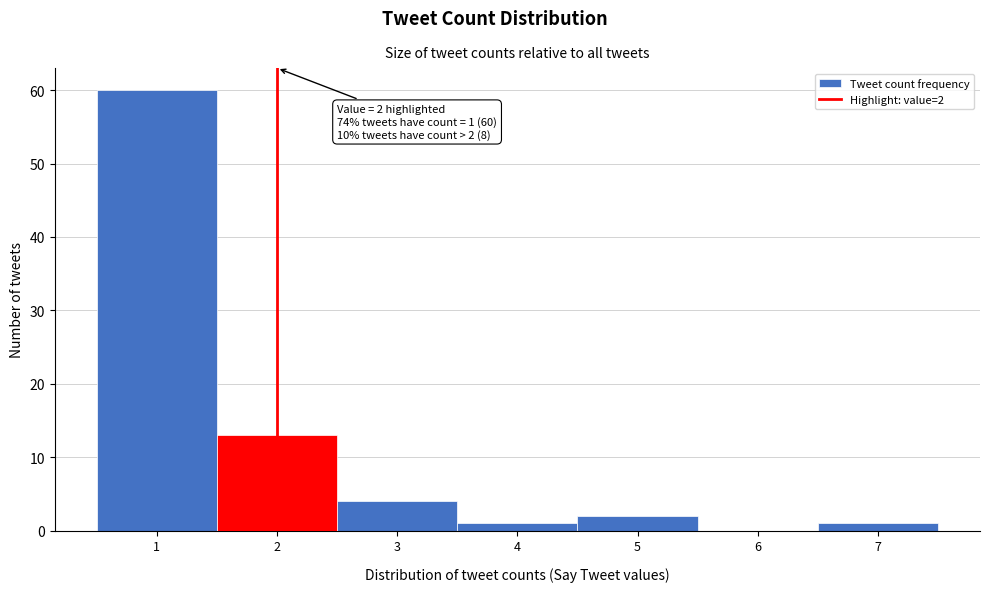

Which range on the x-axis has the tallest bar?

0.5 to 1.5